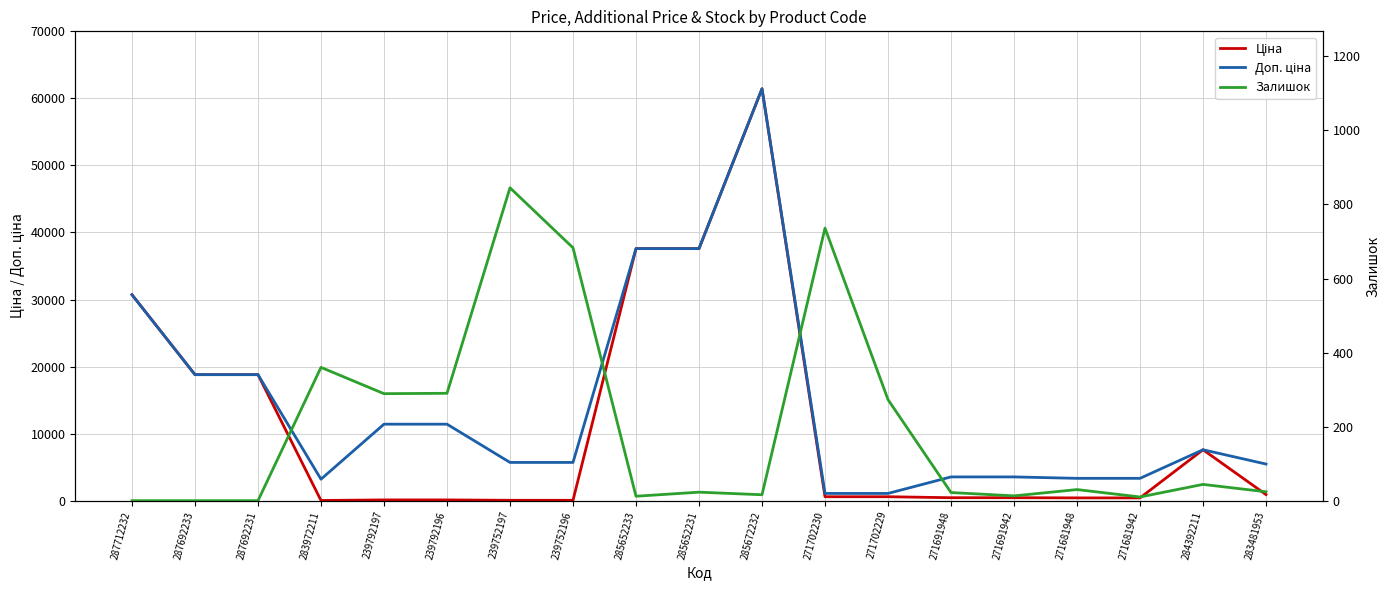

At which category is the sum across all series the highest?

285672232